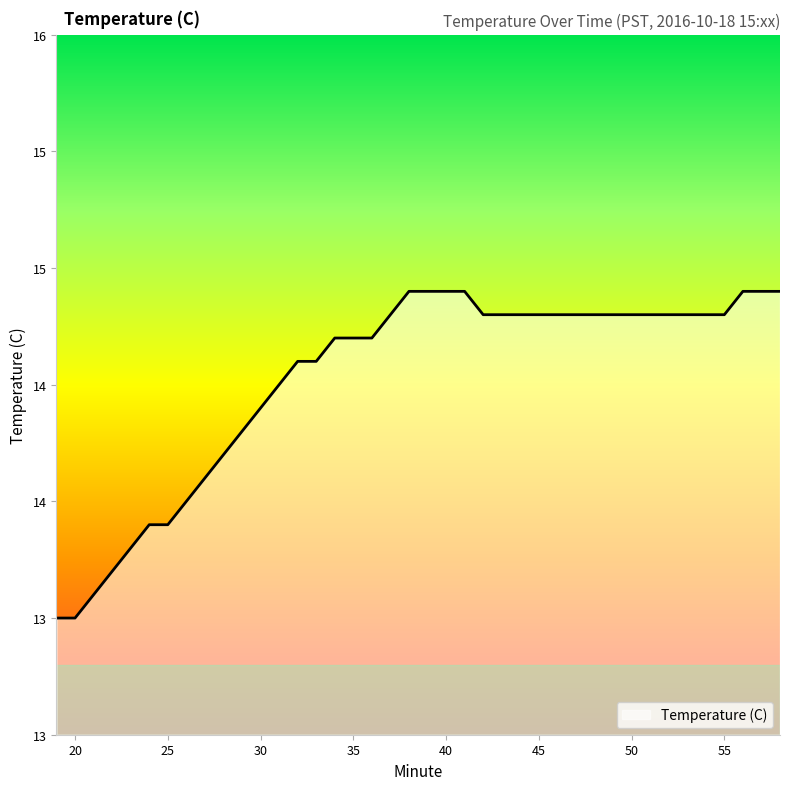

Does the chart display data point markers on the line(s)?

No